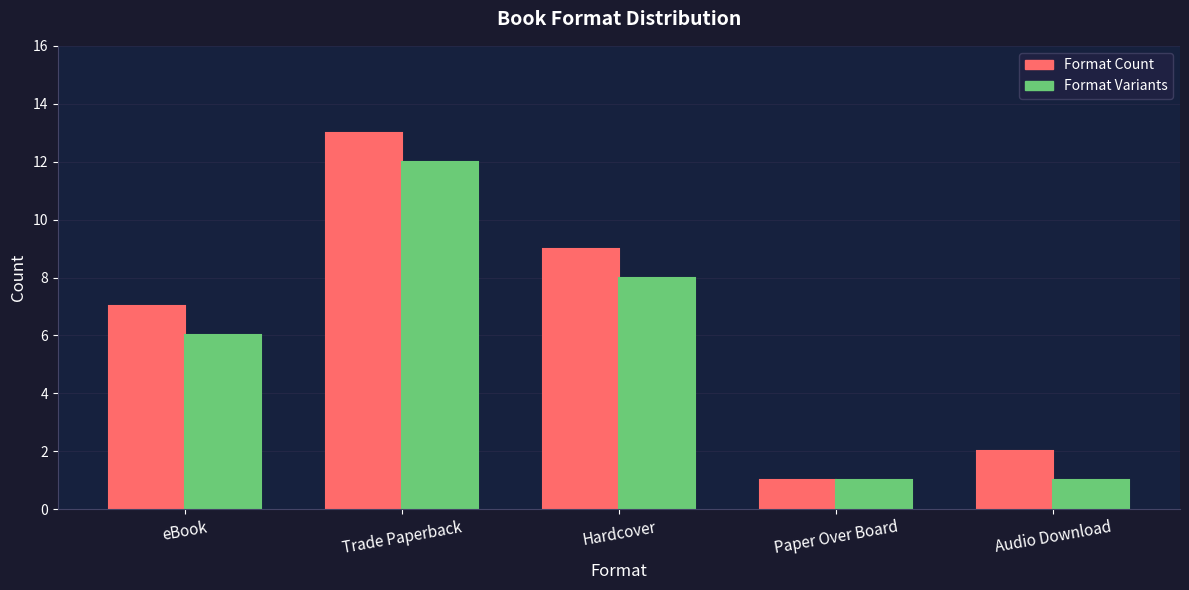

What is the approximate value of Format Variants at eBook, to the nearest 5?

5